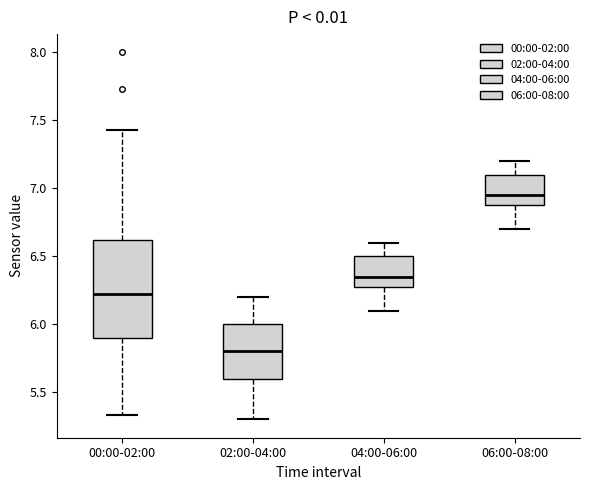

Which box is the tallest, from its lower edge to its upper edge?

00:00-02:00